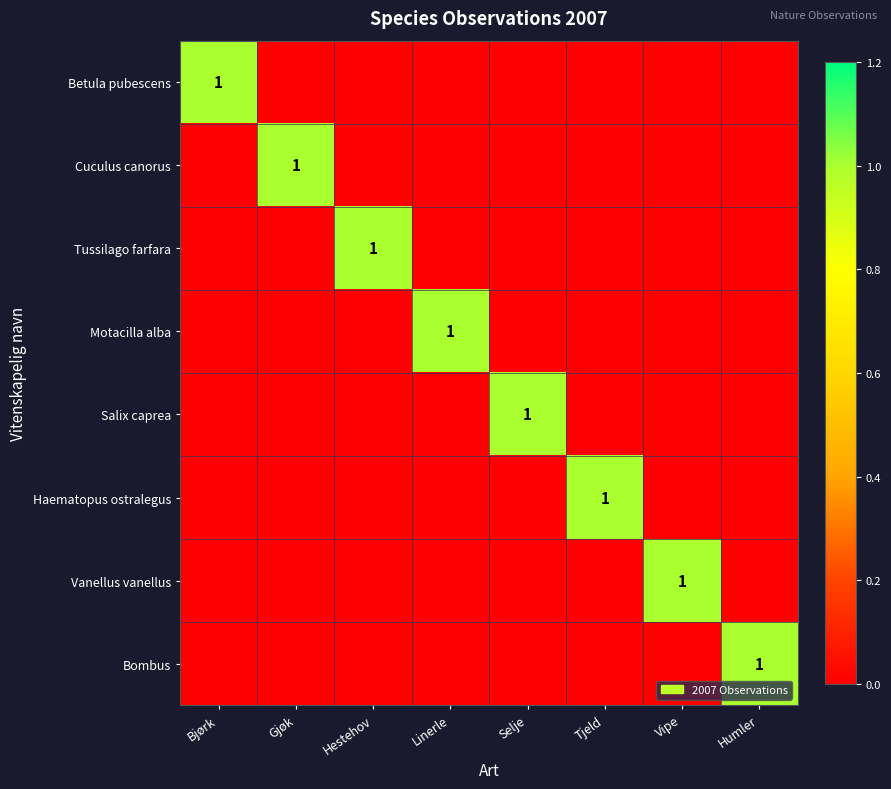

True or false: Betula pubescens has a value of -1 at Linerle.

False